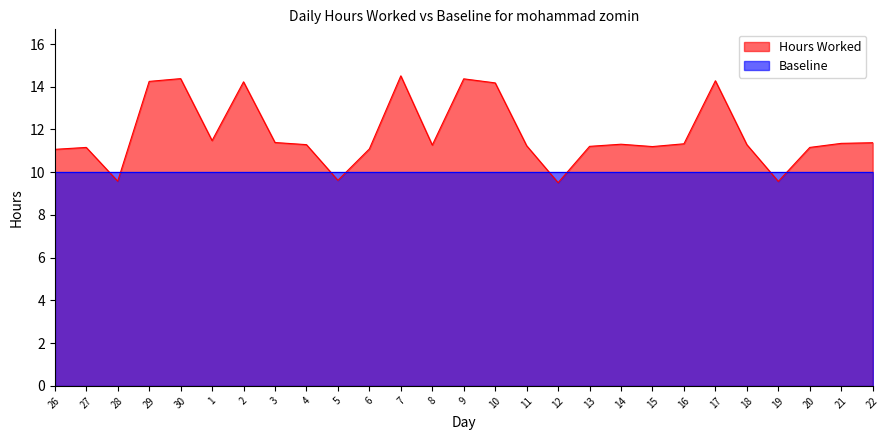

How many interior local valleys (lower than both neighbors) does the data have?

7